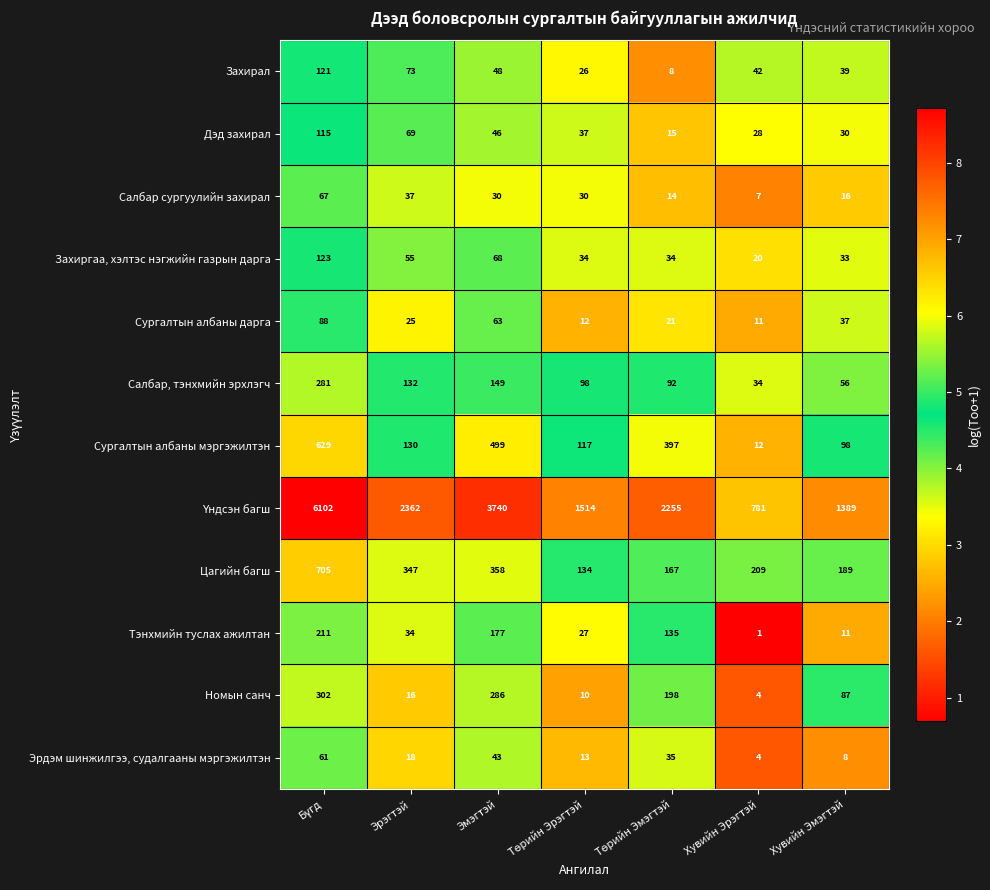

How many series are shown in this chart?

12